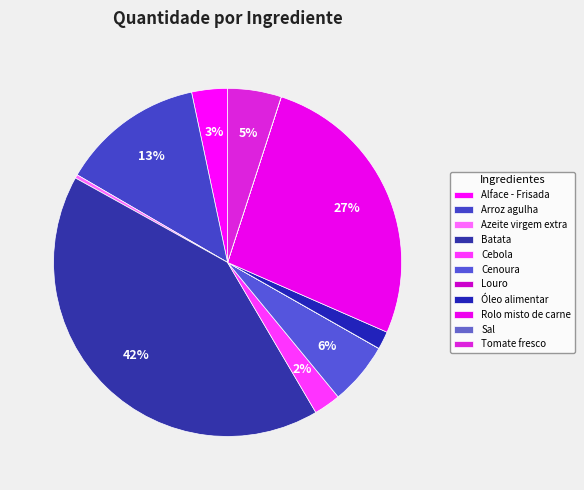

Rank the categories by value from highest to lowest.

Batata, Rolo misto de carne, Arroz agulha, Cenoura, Tomate fresco, Alface - Frisada, Cebola, Óleo alimentar, Azeite virgem extra, Louro, Sal